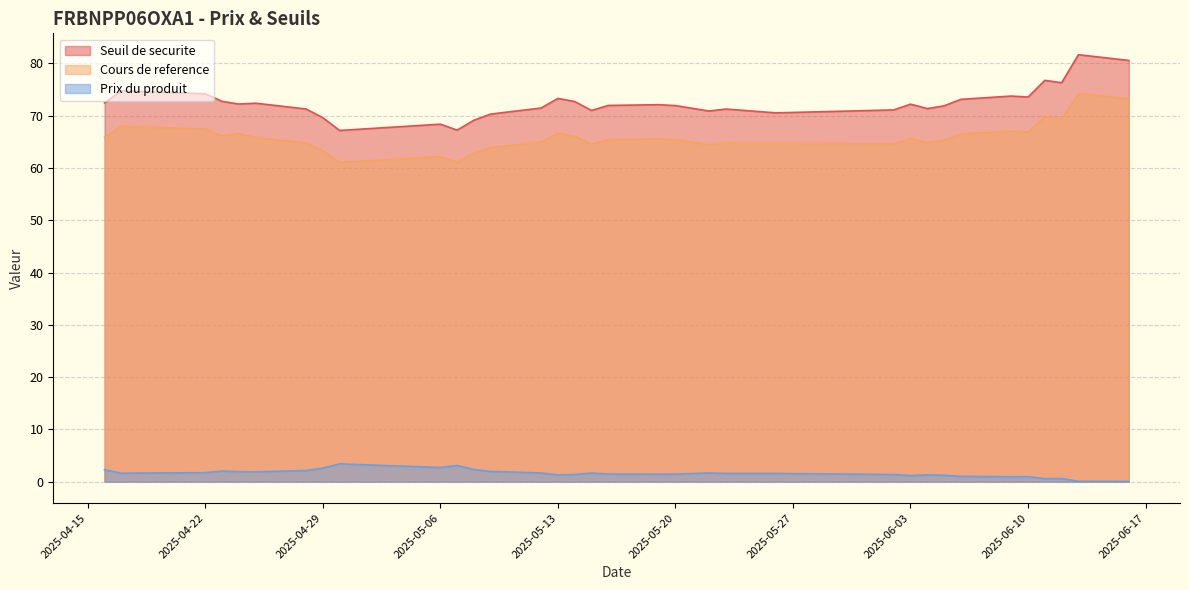

What is the maximum value shown in the chart?

81.7